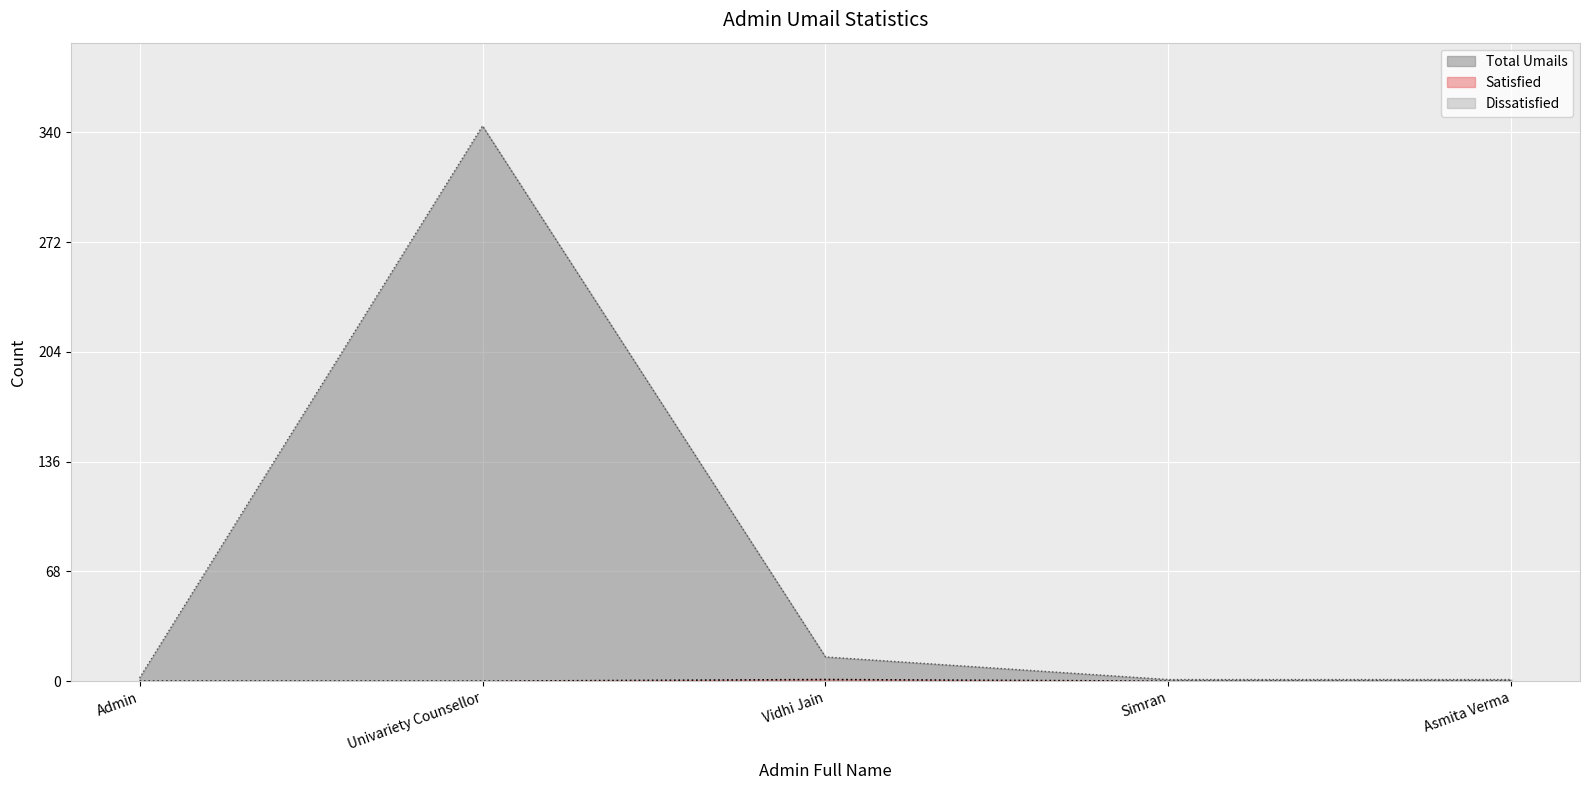

True or false: Satisfied has a value of 1 at Asmita Verma.

False